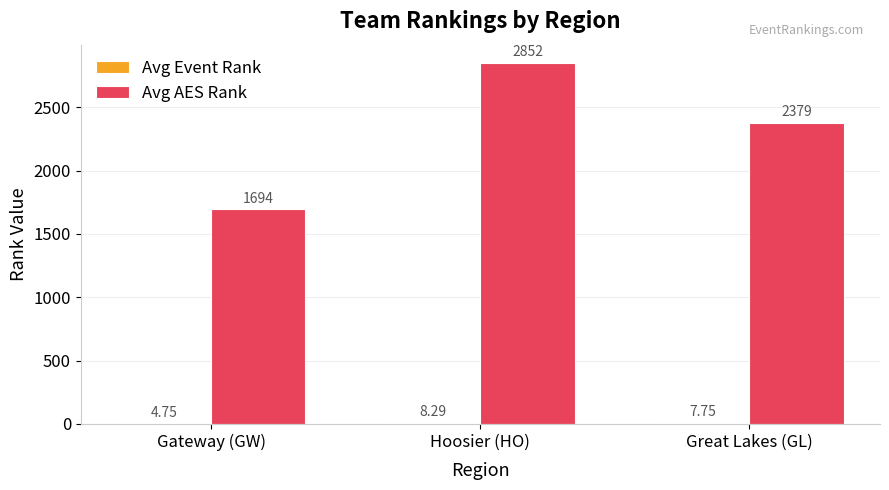

At which label does Avg AES Rank reach its peak?

Hoosier (HO)